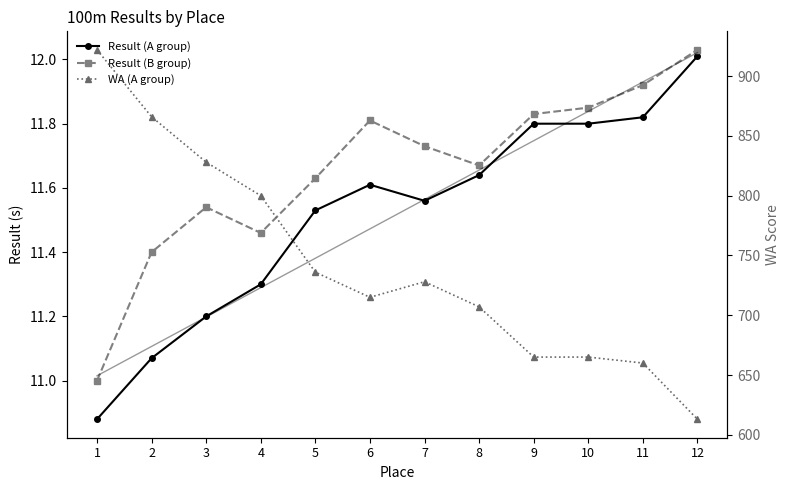

List the labels in order of Result (B group) value, smallest first.

1, 2, 4, 3, 5, 8, 7, 6, 9, 10, 11, 12